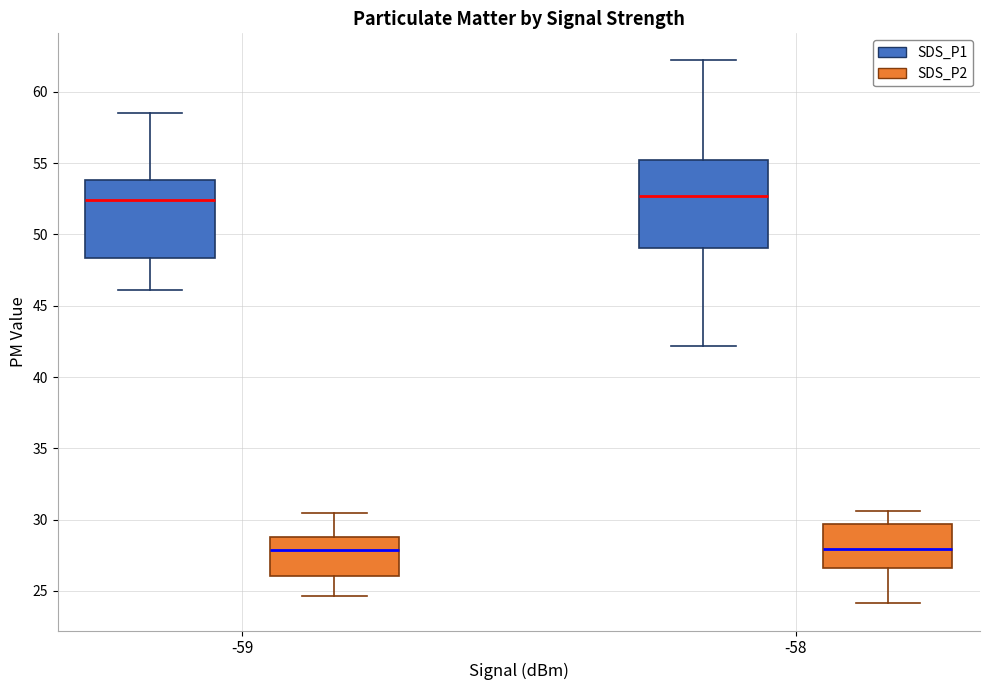

Comparing the boxes themselves (not the whiskers), which one is the tallest?

-58 (SDS_P1)